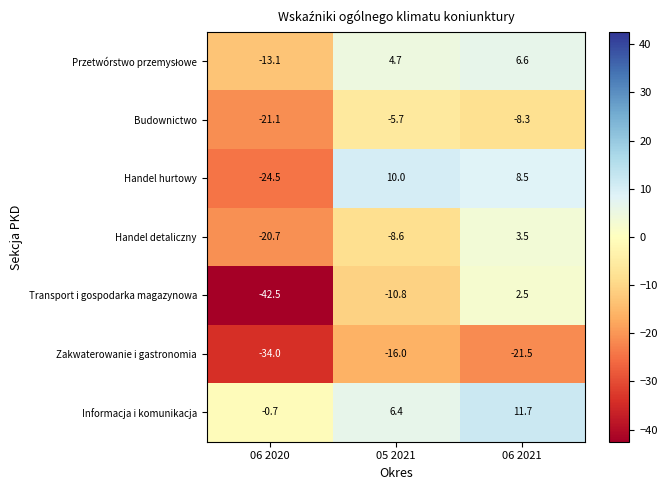

How many series are shown in this chart?

7